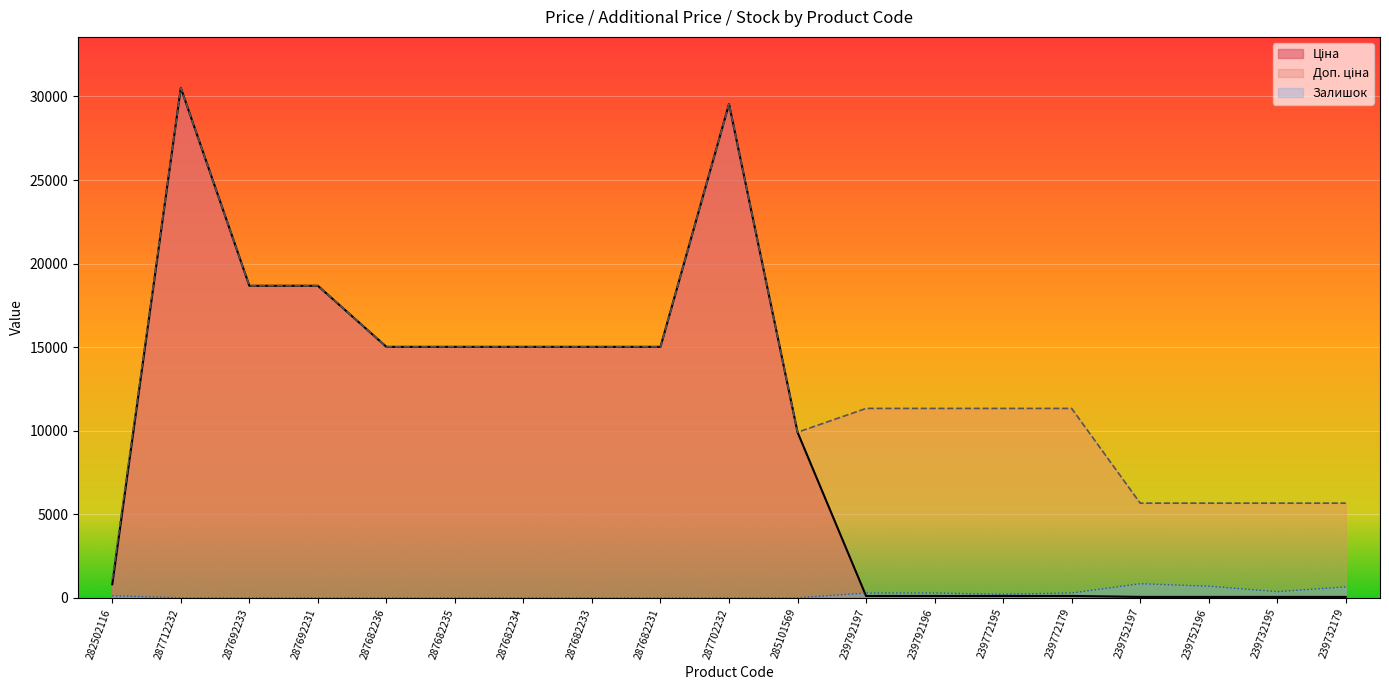

What is the total value across all series at 287682231?

30038.4